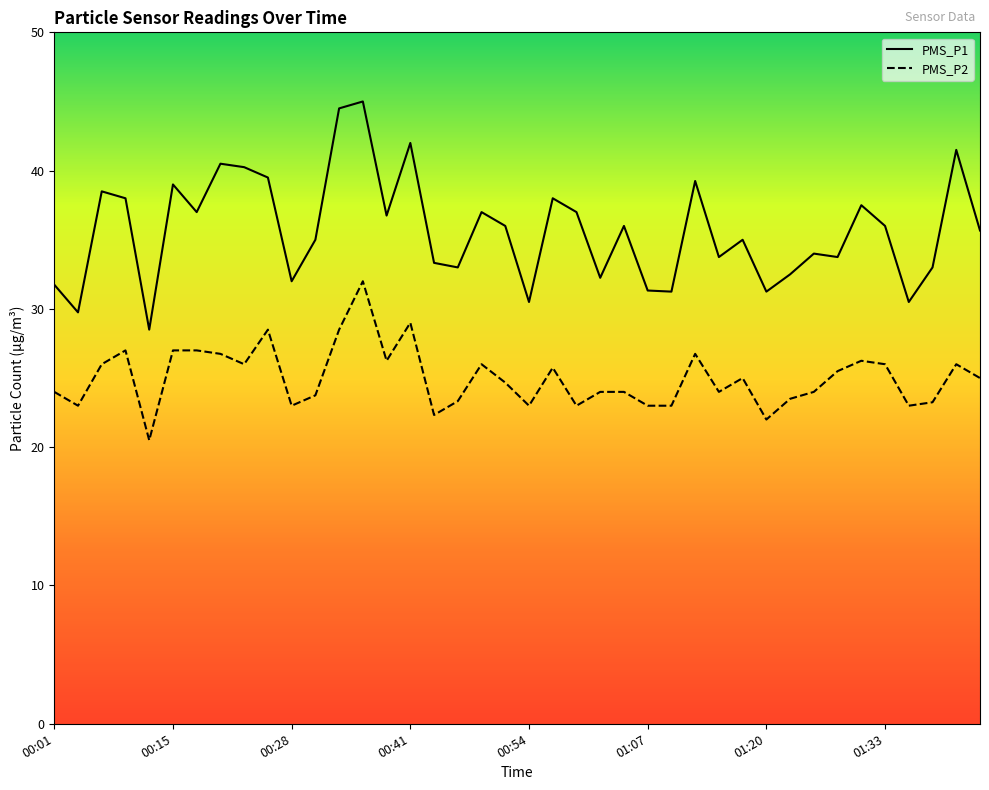

What is the sum of all PMS_P2 values?

1000.6